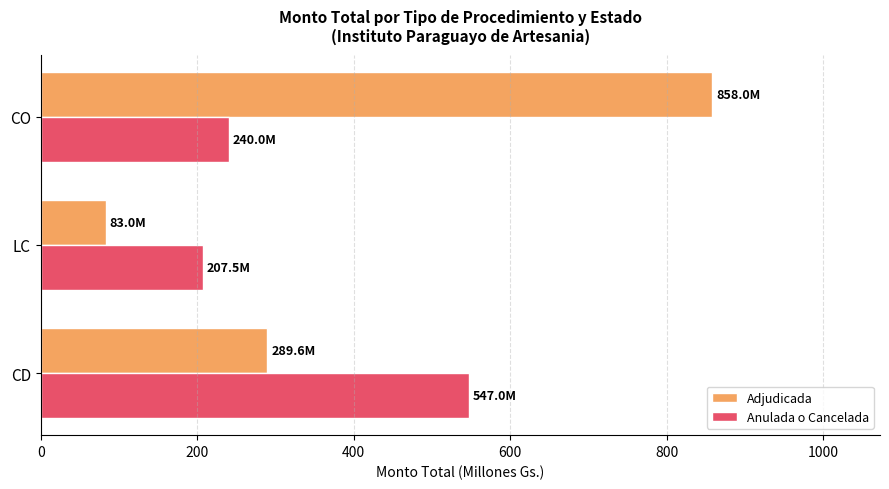

Rank the series by their maximum value, from lowest to highest.

Anulada o Cancelada, Adjudicada